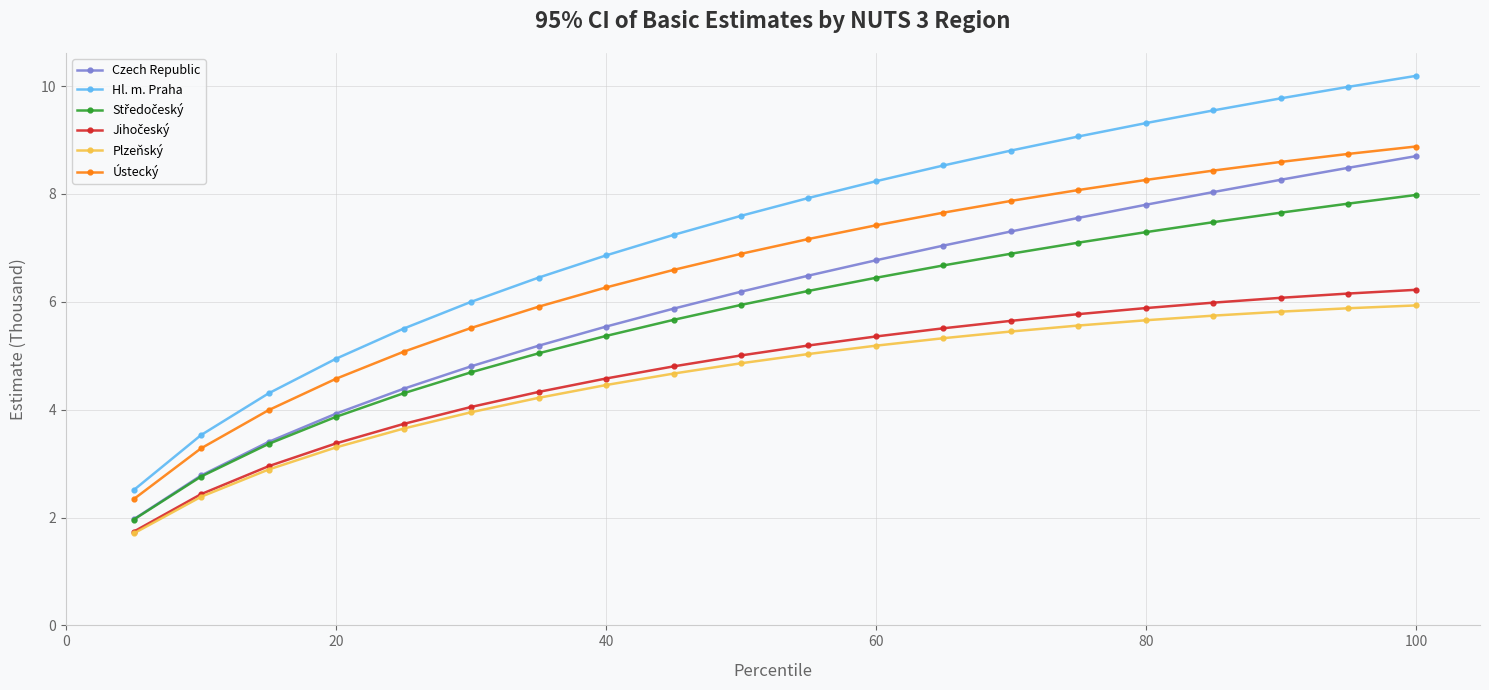

At how many categories does at least one series exceed 9?

6